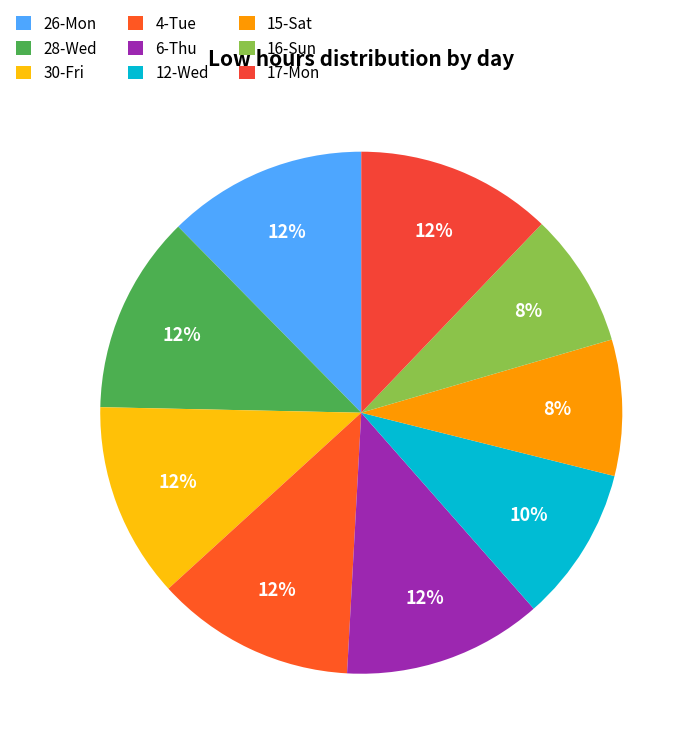

How many slices are in this pie chart?

9